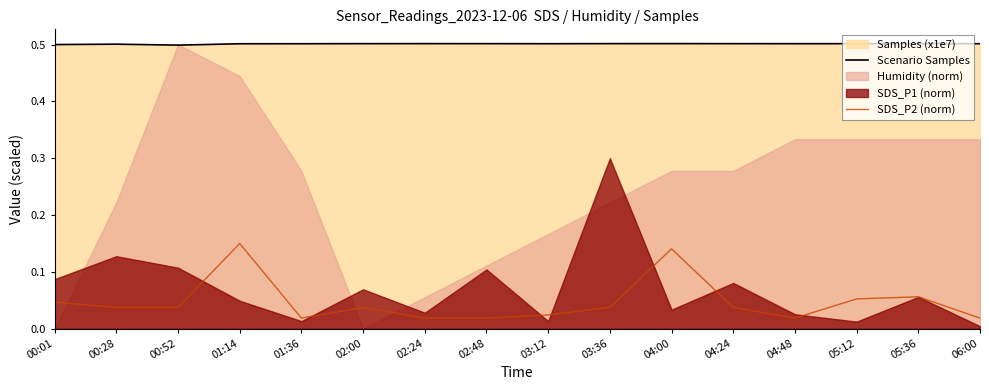

True or false: SDS_P2 (norm) has more than 1 interior local peaks.

True